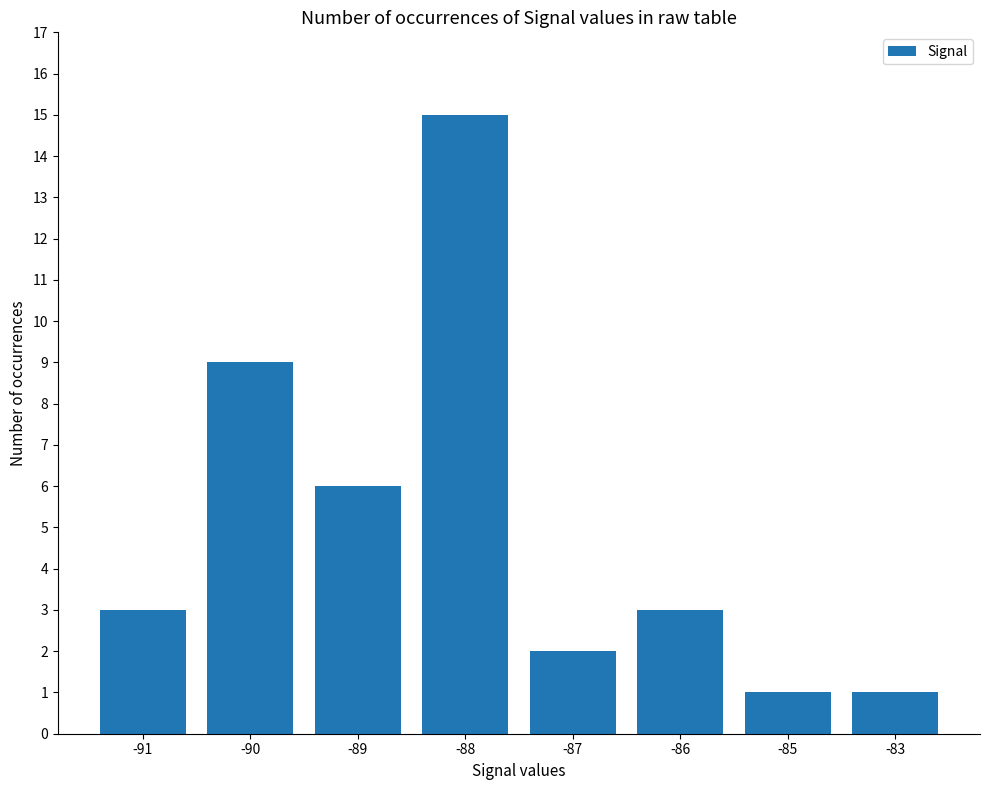

Read the value at -88, to the nearest 5.

15